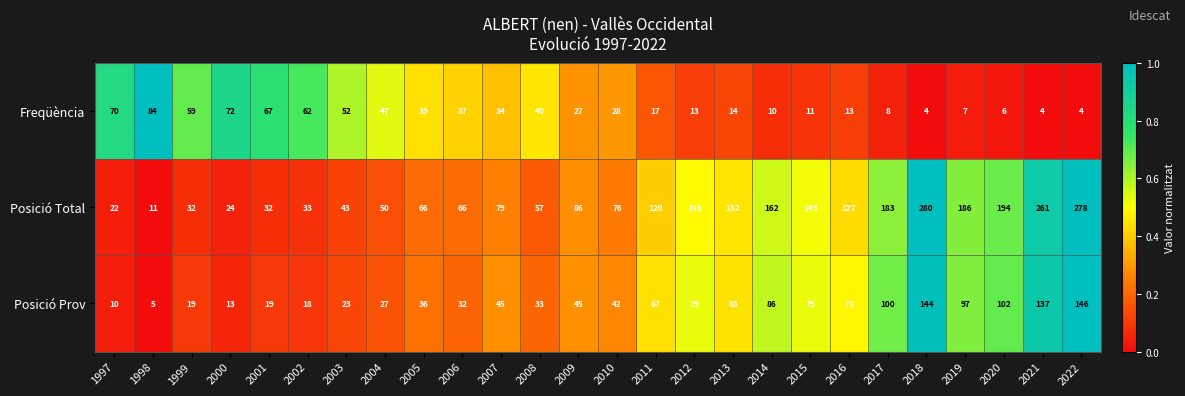

At which label is Posició Prov closest to 75?

2016